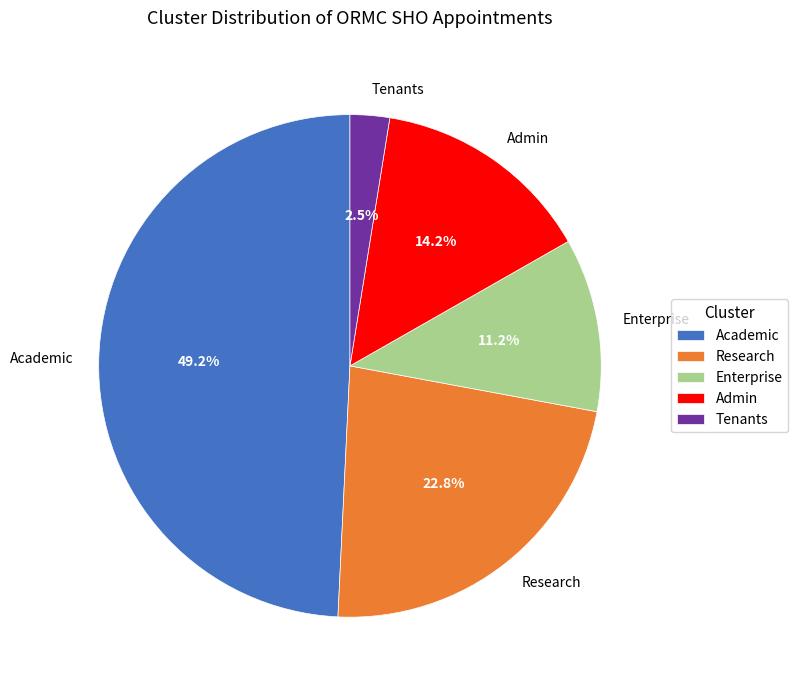

Which category has the smallest portion of the pie?

Tenants